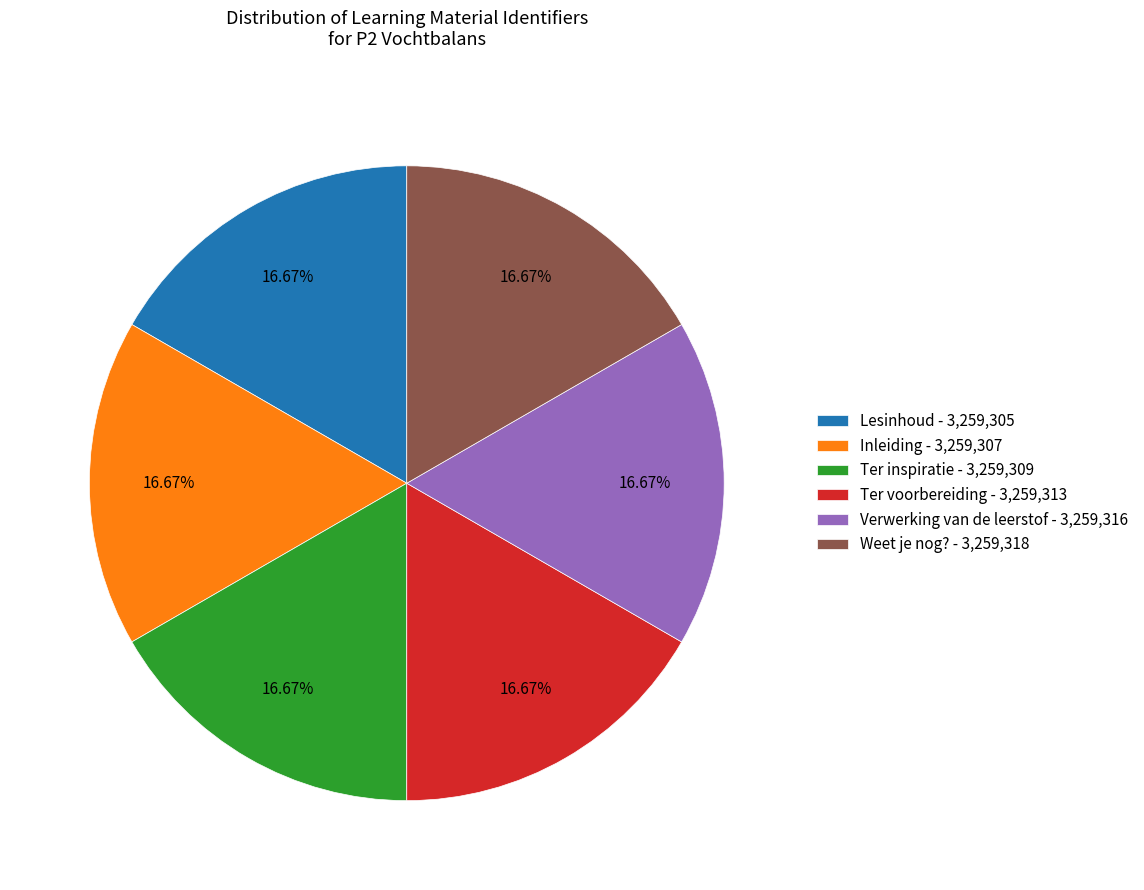

Count the number of slices in the pie.

6